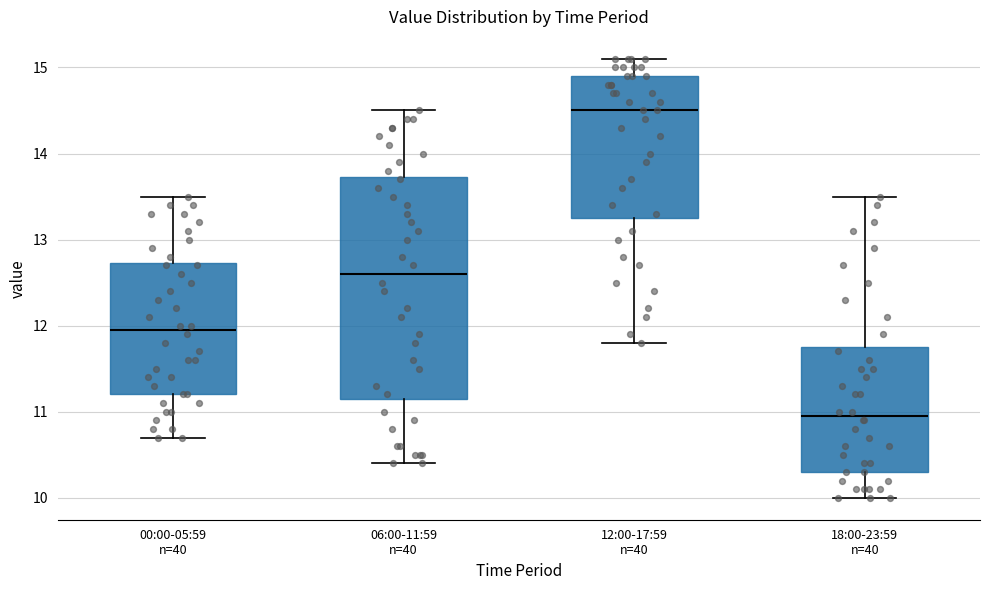

Reading left to right, transcribe this box plot: for each box, give where its median line is, the range the box spans, and where its two whiskers end, as read against the y-axis. The values are not printed on the chart, so give them approximately, as read against the axis.

00:00-05:59 n=40: median 12.0, box 11.2 to 12.7, whiskers 10.7 to 13.5
06:00-11:59 n=40: median 12.6, box 11.2 to 13.7, whiskers 10.4 to 14.5
12:00-17:59 n=40: median 14.5, box 13.3 to 14.9, whiskers 11.8 to 15.1
18:00-23:59 n=40: median 11.0, box 10.3 to 11.8, whiskers 10.0 to 13.5